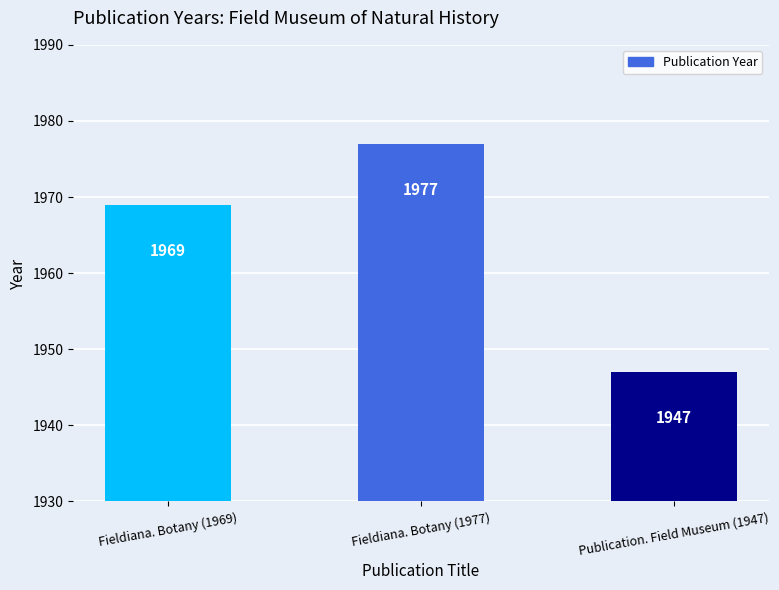

Reading left to right, what are all the values shown in this chart?

Fieldiana. Botany (1969)=1969	Fieldiana. Botany (1977)=1977	Publication. Field Museum (1947)=1947